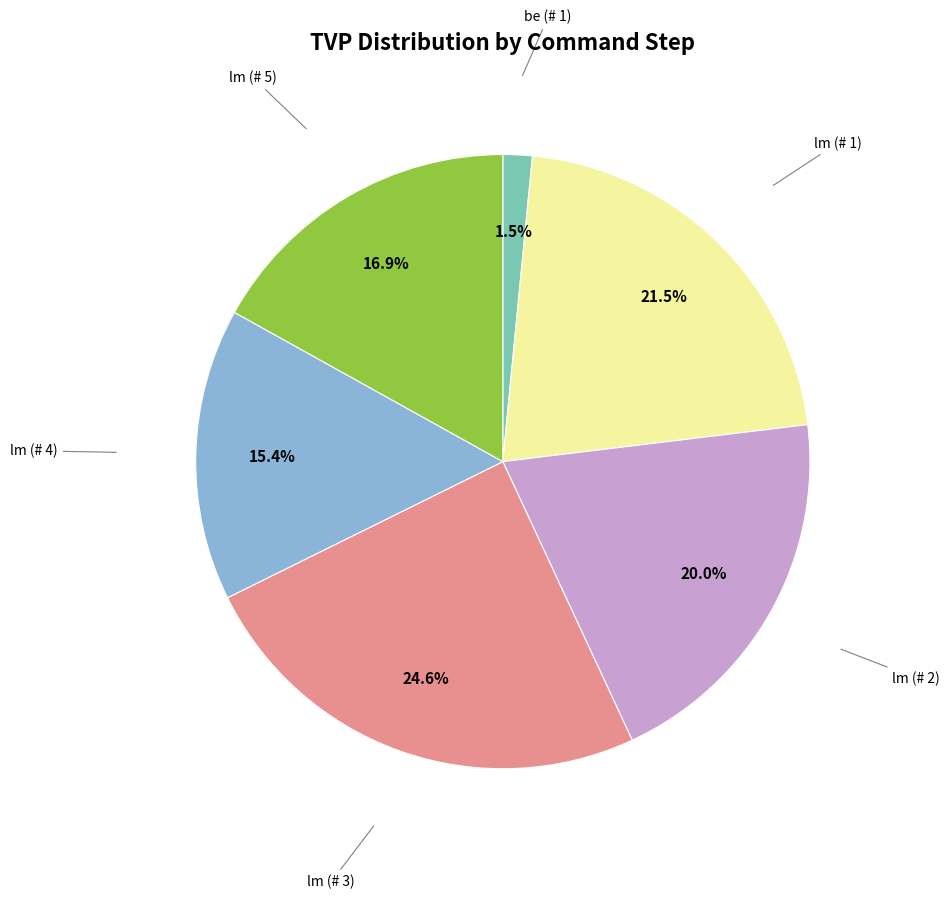

Is there a majority slice in this chart?

No